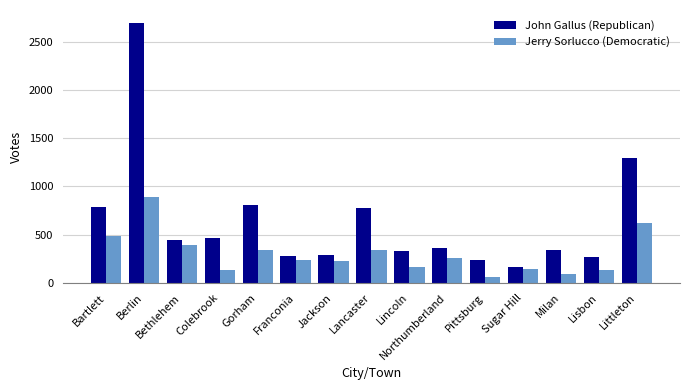

How many data points in Jerry Sorlucco (Democratic) are less than 235?

7